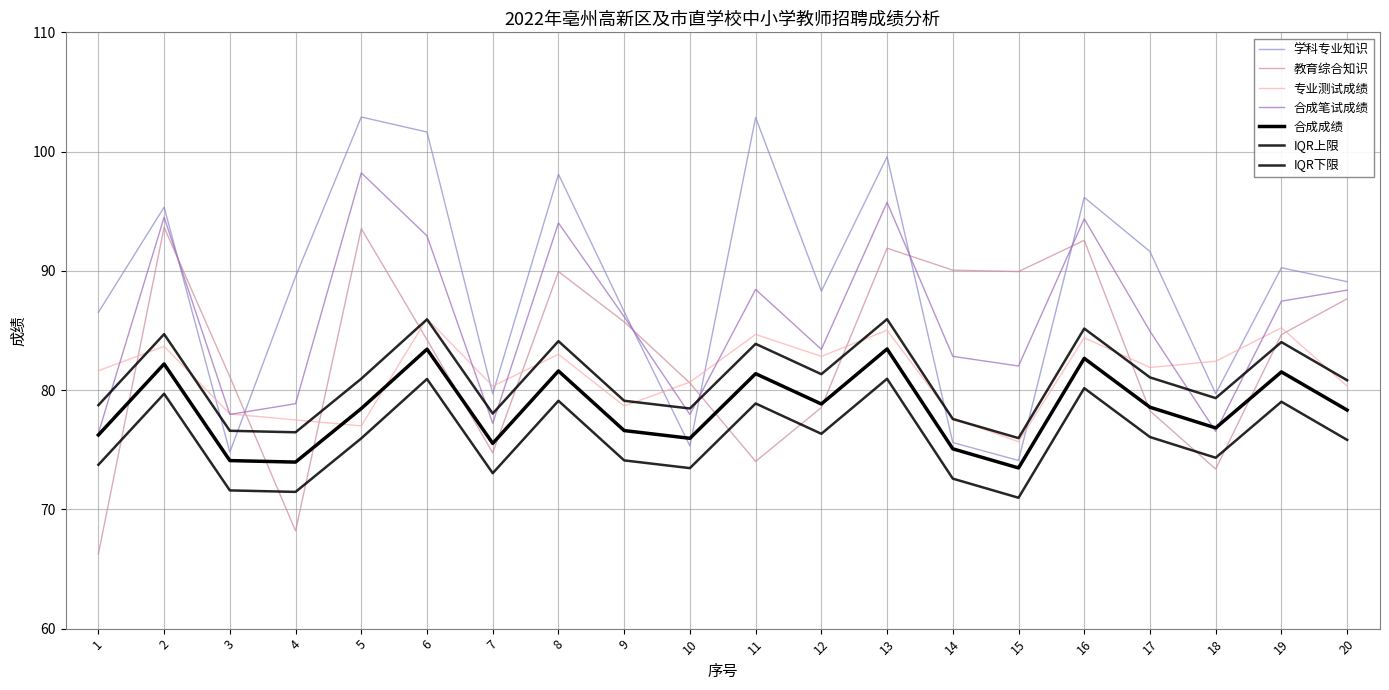

Between 17 and 3, which is larger?

17